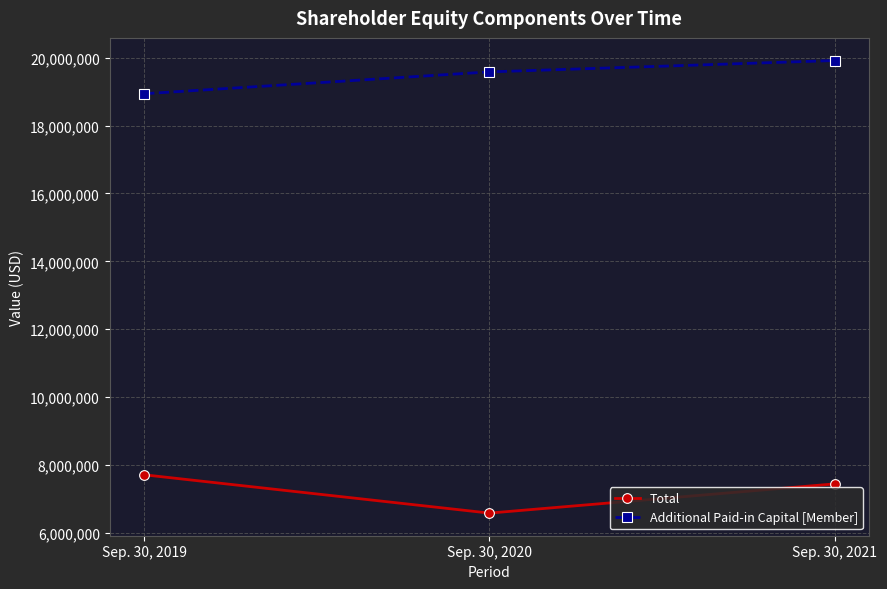

Reading right to left, transcribe all the data shown in this chart.

Total: 7443443	6583072	7711299
Additional Paid-in Capital [Member]: 19914476	19579684	18936130